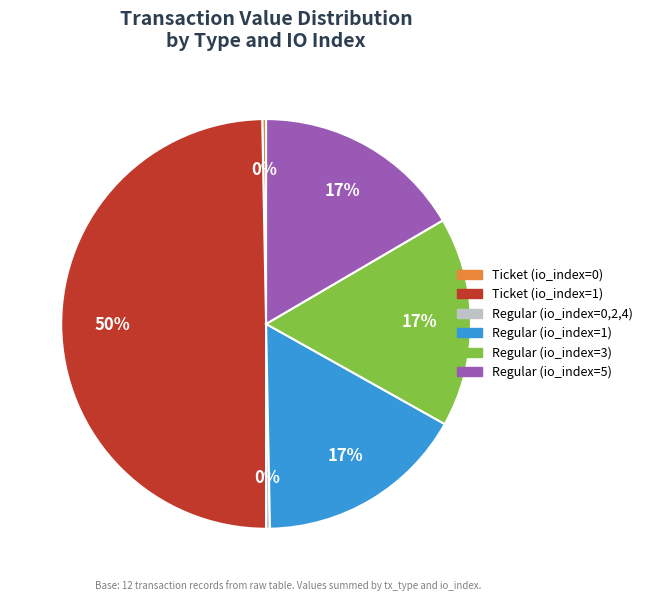

The Regular (io_index=5) slice represents 17% of the pie. True or false?

True